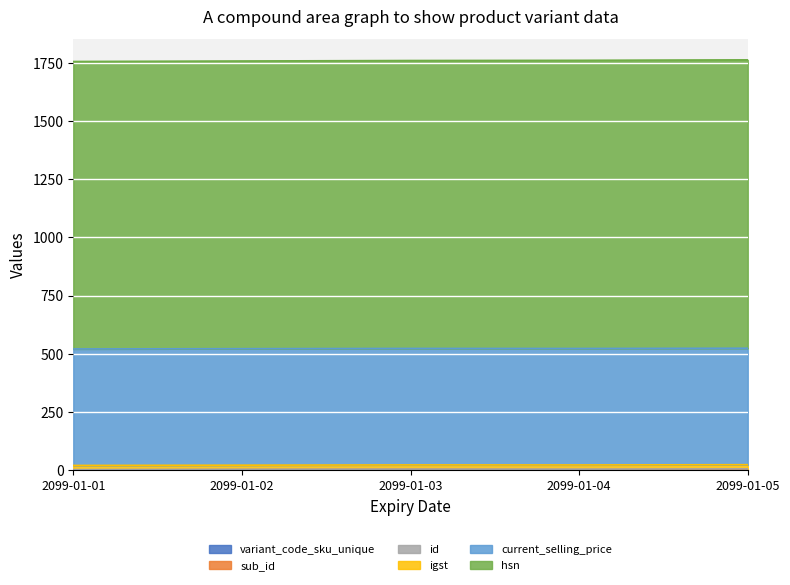

At which category is the sum across all series the highest?

2099-01-05